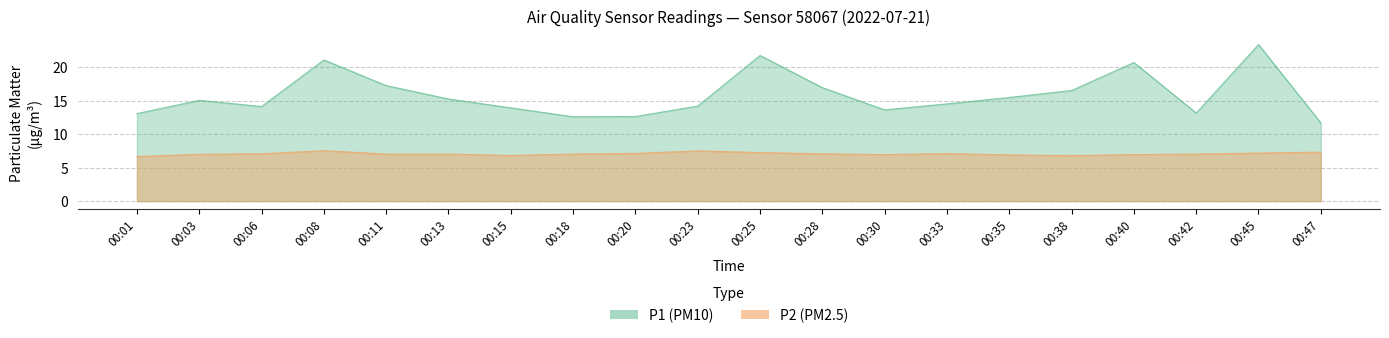

What is the average value of the P1 series?

15.8